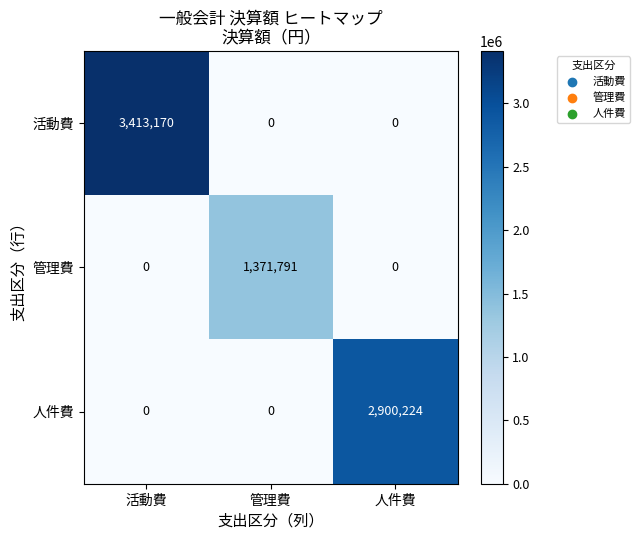

How many series are shown in this chart?

3